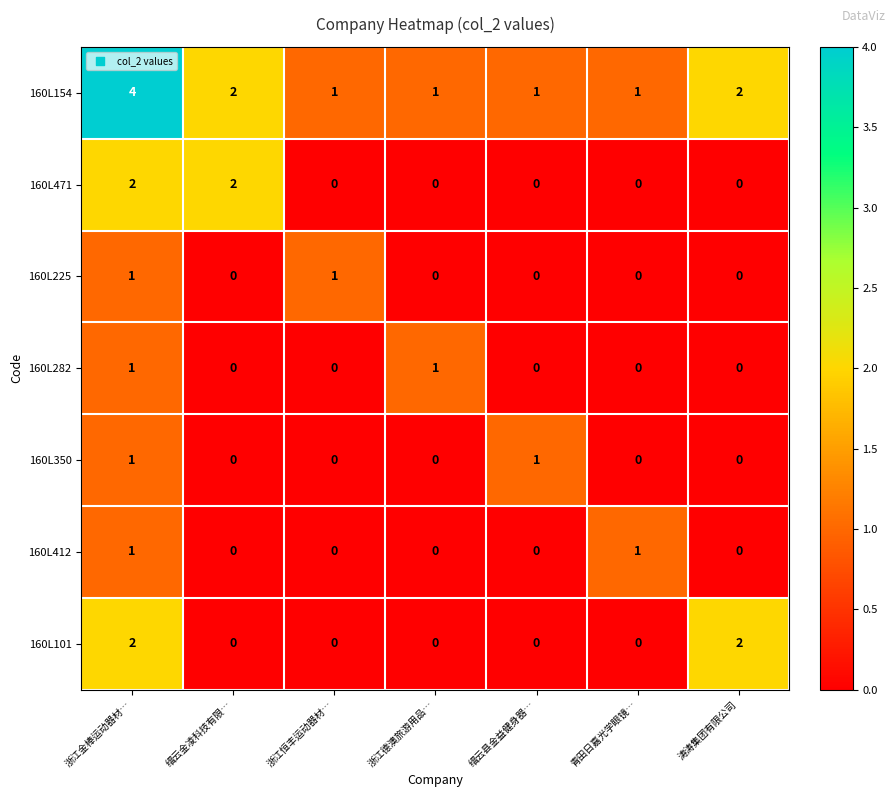

How many 160L282 values are between 0 and 1?

7